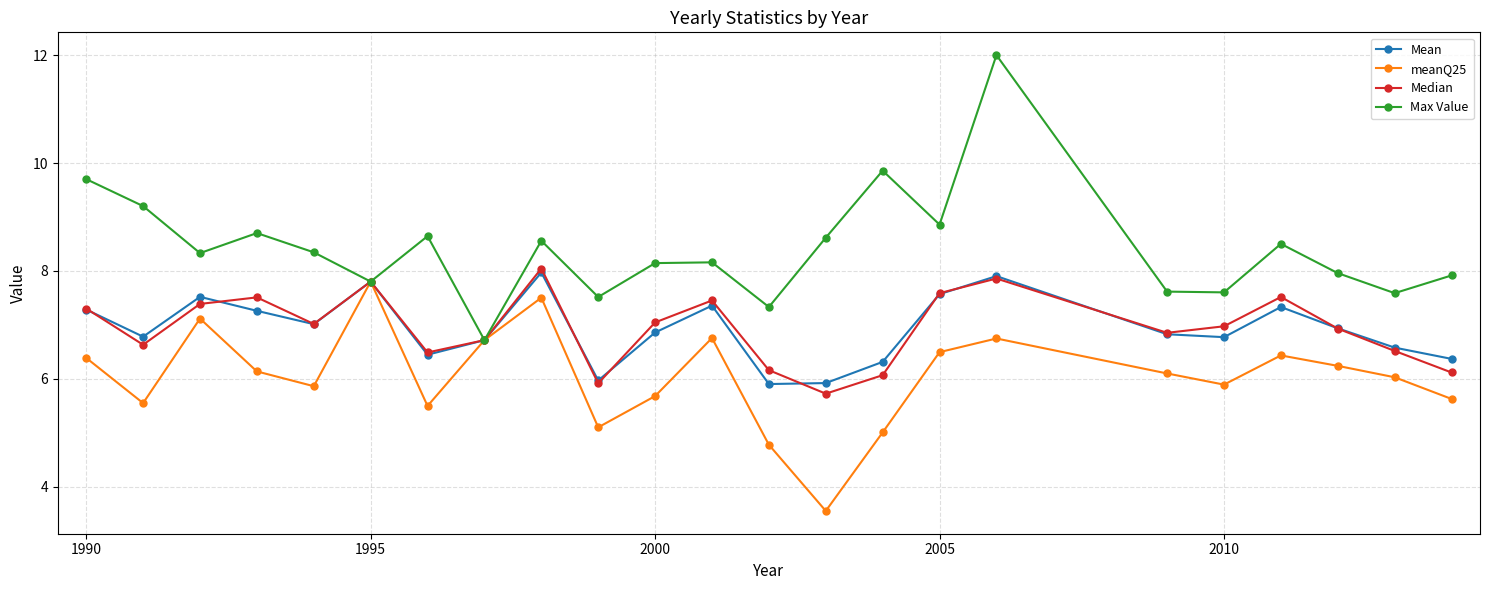

What is the minimum value shown in the chart?

3.5